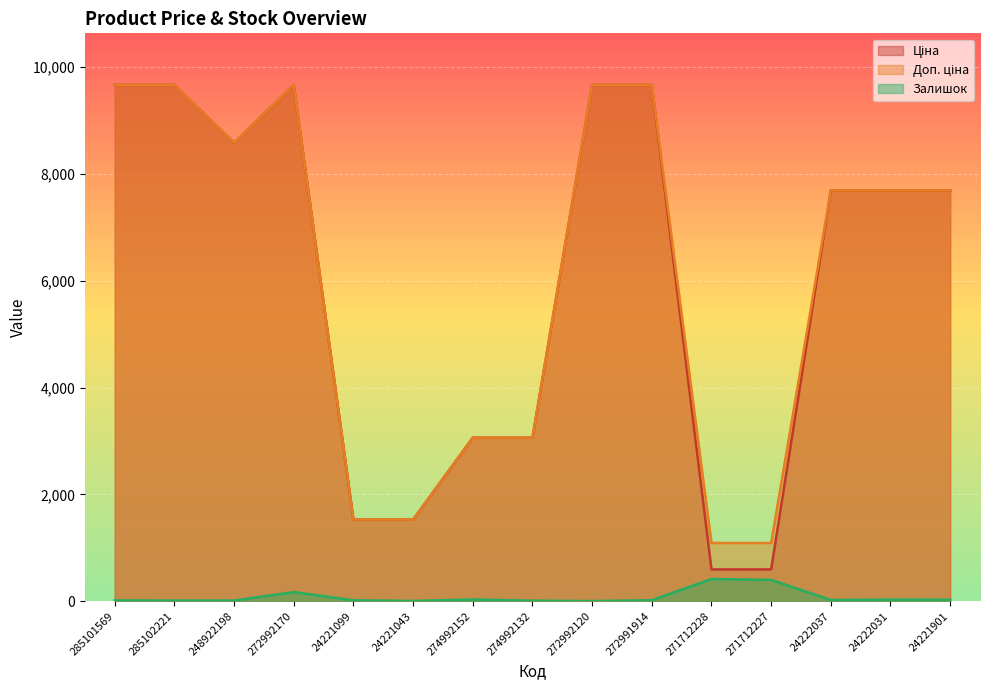

Rank the series at 24221043 from lowest to highest value.

Залишок, Ціна, Доп. ціна